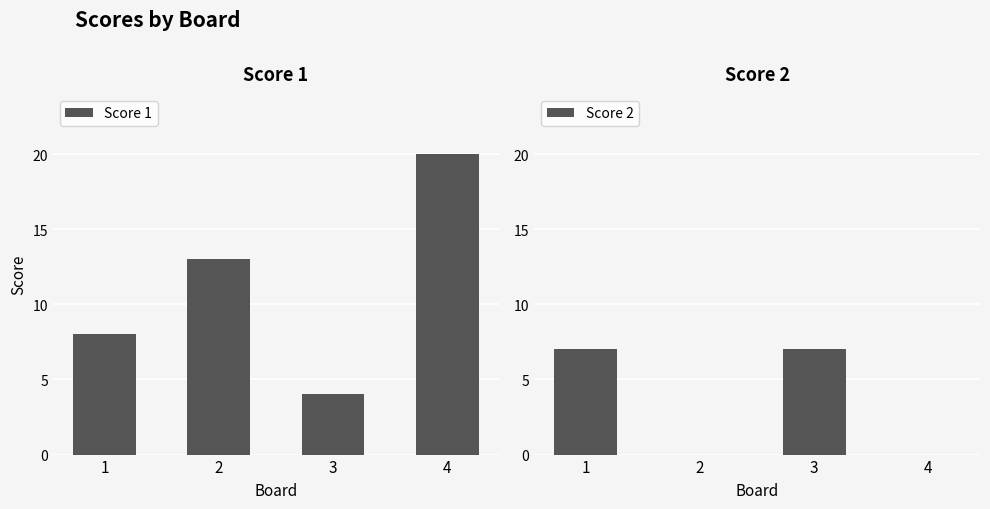

What is the total value across all series at 2?

13